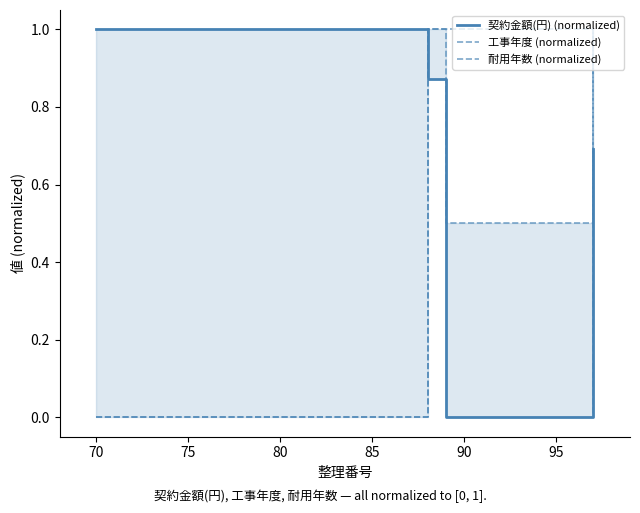

List the series in order of their peak value, lowest first.

契約金額(円) (normalized), 工事年度 (normalized), 耐用年数 (normalized)